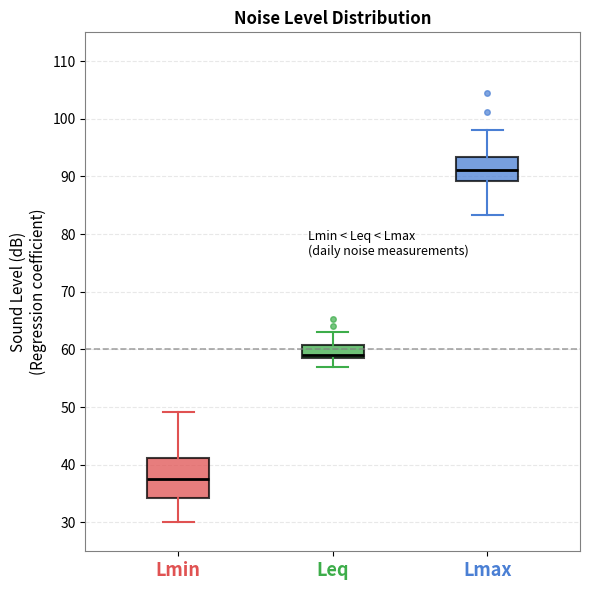

Which box has the lowest median line?

Lmin